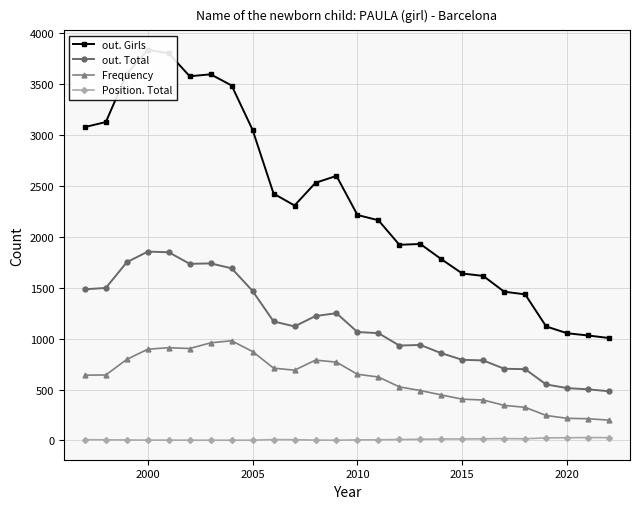

What is the minimum value for Frequency?

199